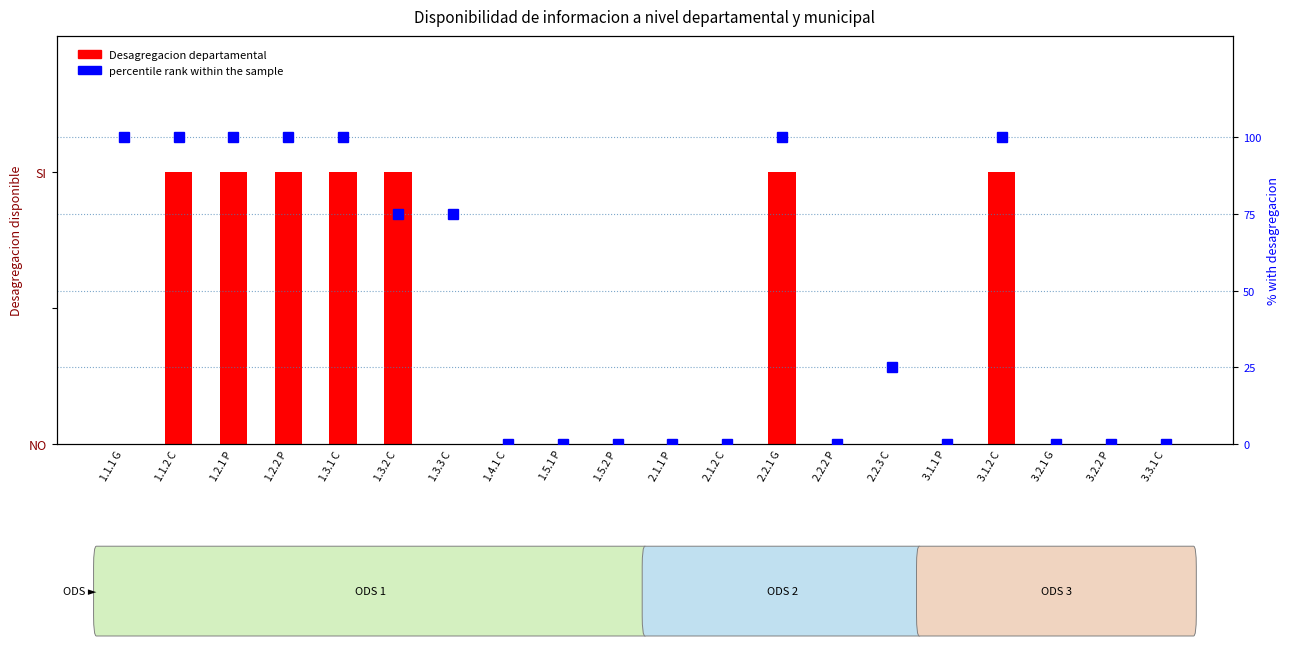

How many data points in Desagregacion departamental are above 0?

7